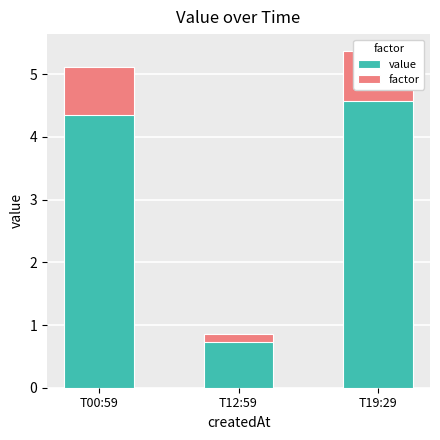

Which series has the largest total across all categories?

value